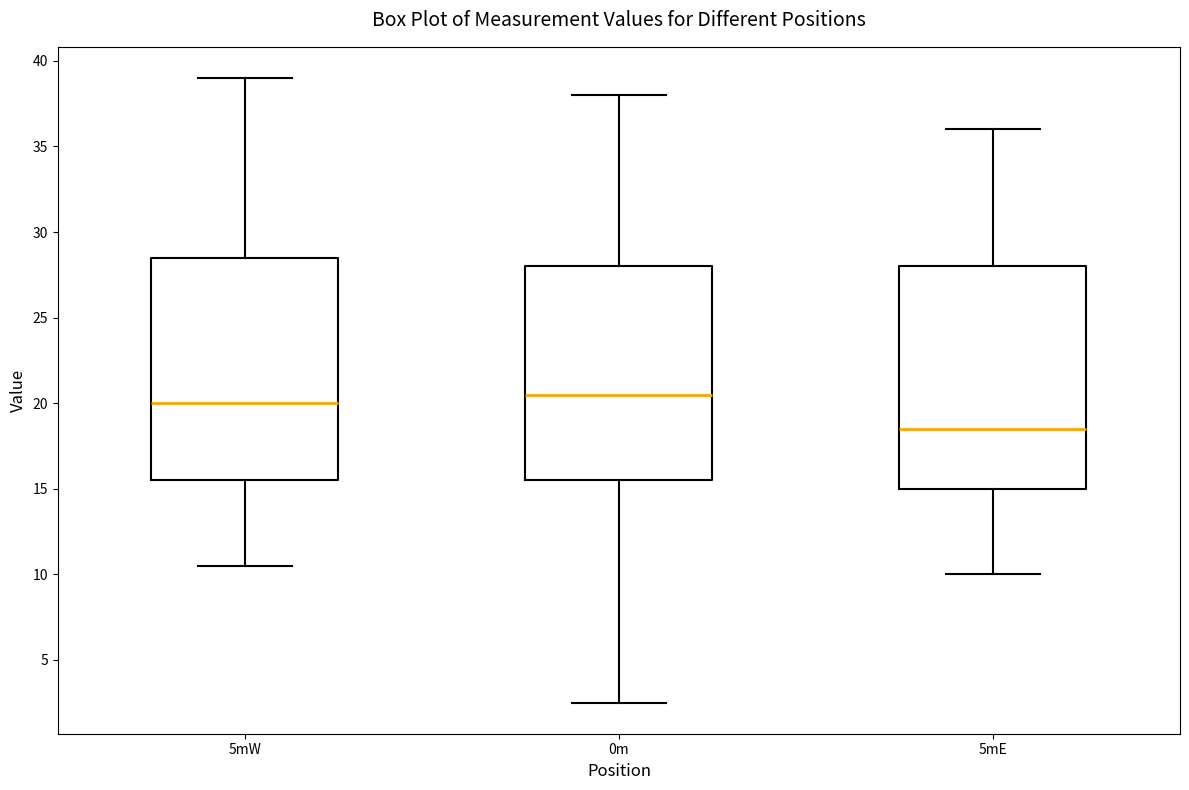

Where does the lower whisker of the box for 5mE end on the y-axis? The values are not printed on the chart, so give them approximately, as read against the axis.

10.0